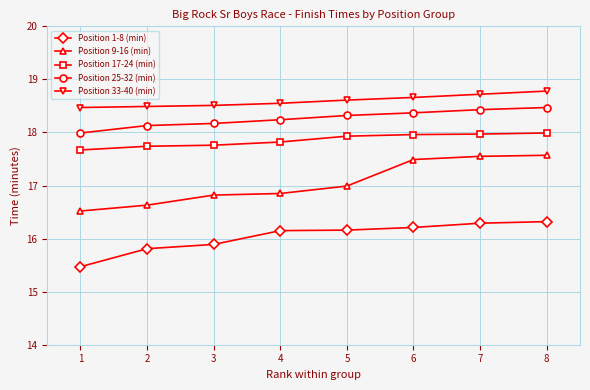

What is the value of the Position 9-16 (min) point at the 1st from the left?

16.5